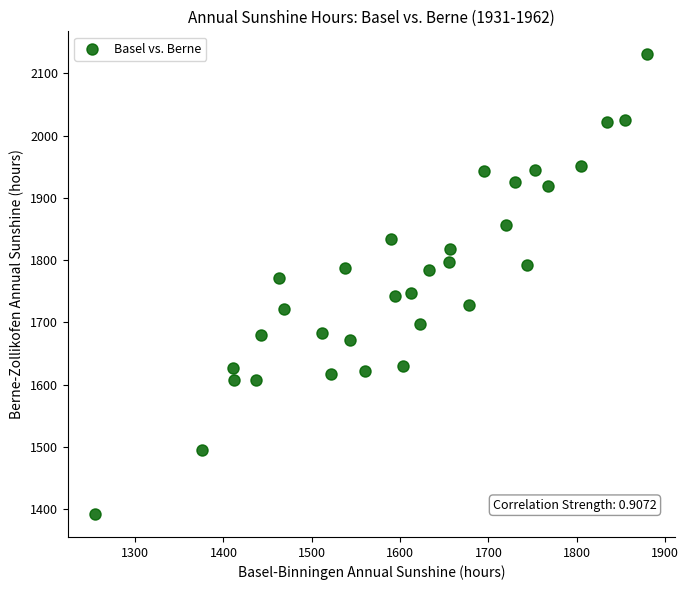

What is the range of Y values (max minus min)?

738.8